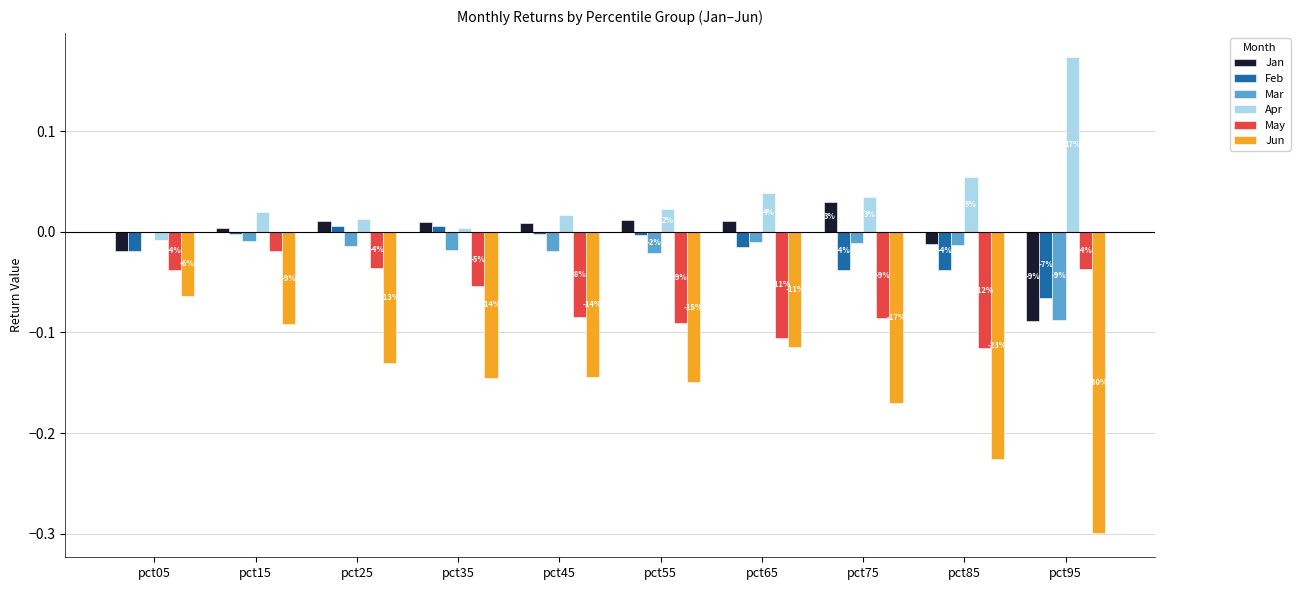

What is the sum of all May values?

-0.7